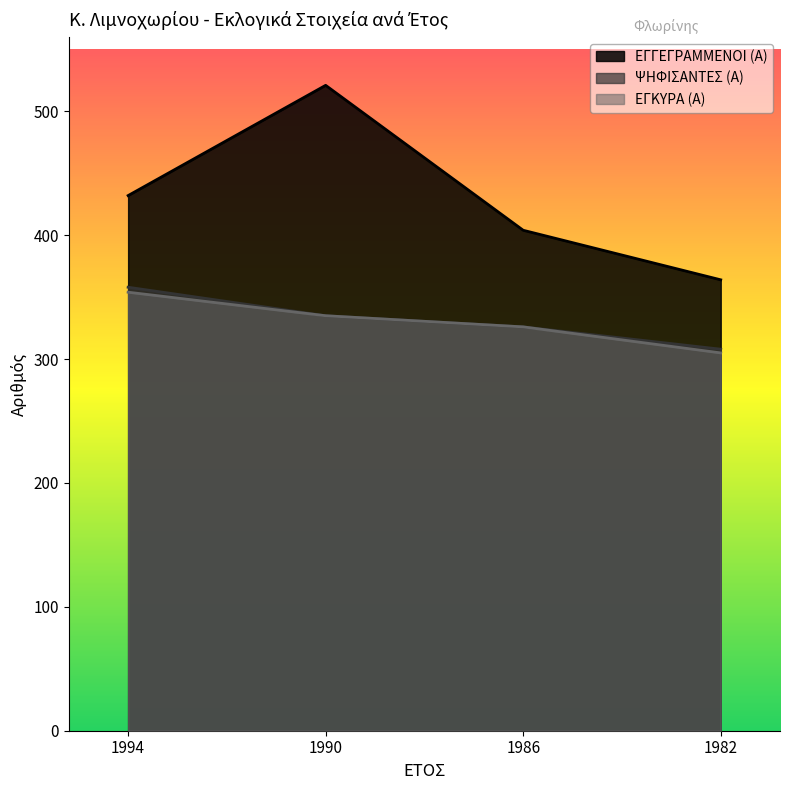

How many values in the ΨΗΦΙΣΑΝΤΕΣ (Α) series are below 335?

2